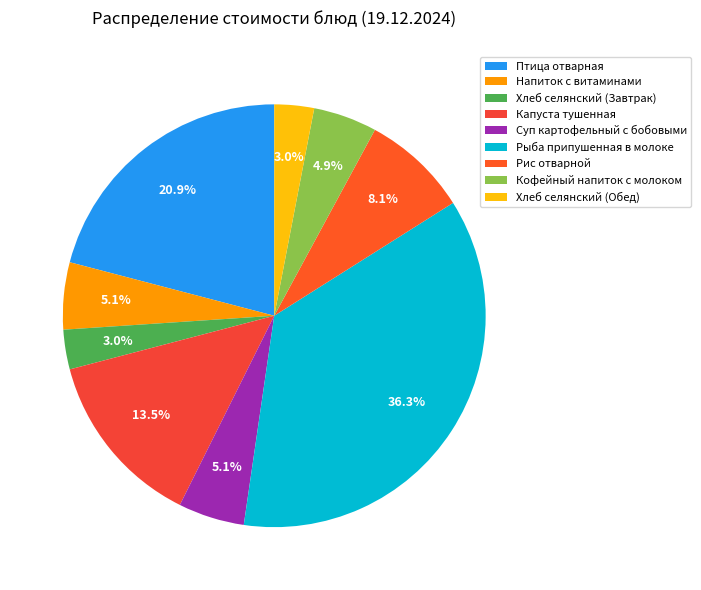

What is the ratio of the value at Хлеб селянский (Обед) to the value at Хлеб селянский (Завтрак)?

1.0